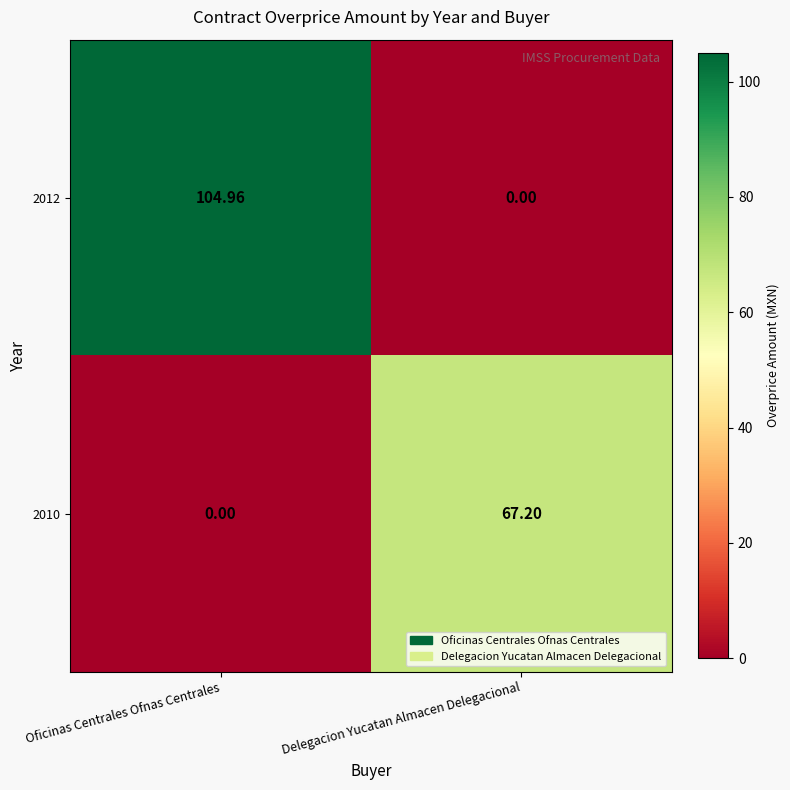

Where is 2010 nearest to the value 33?

Oficinas Centrales Ofnas Centrales